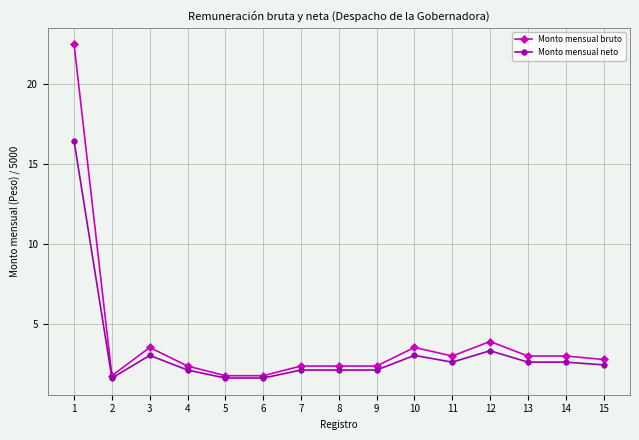

List the series in order of their peak value, lowest first.

Monto mensual neto, Monto mensual bruto